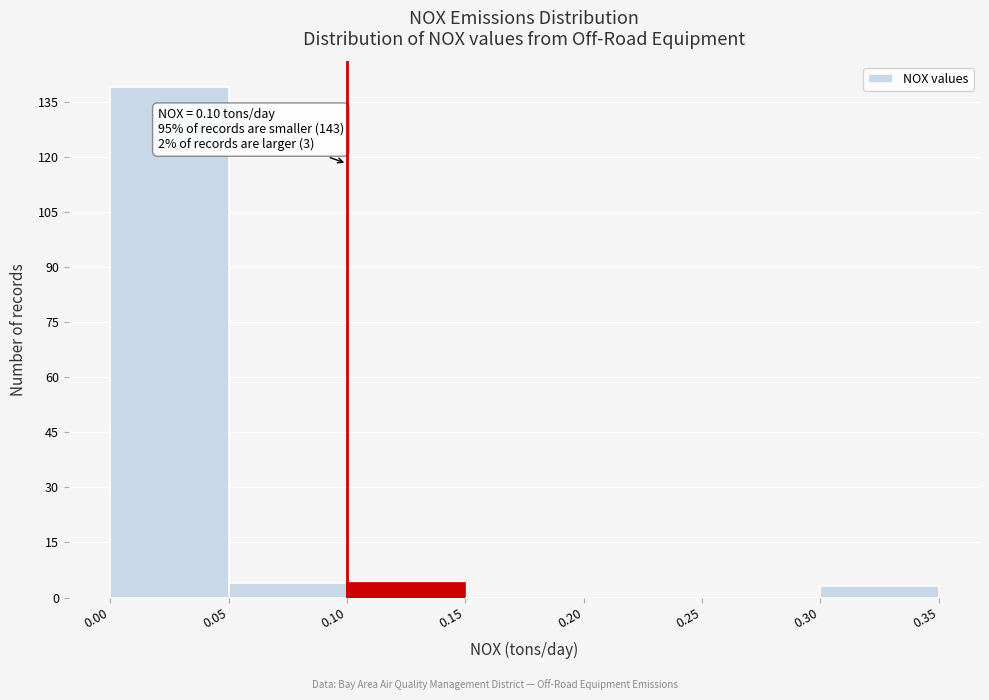

Which range on the x-axis has the tallest bar?

0.00 to 0.05